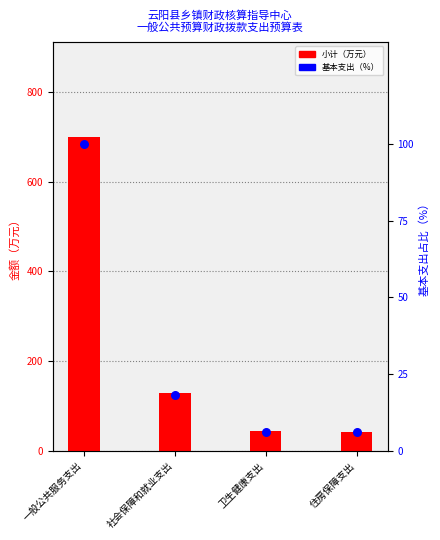

Which series contains the lowest Y value?

基本支出（%）